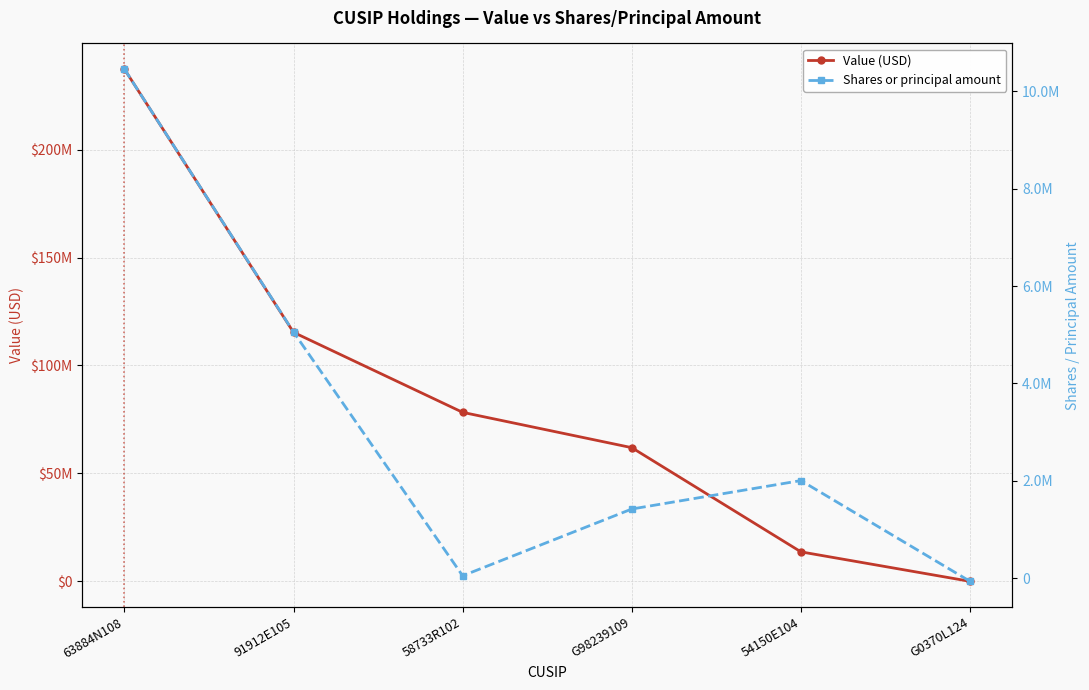

Is this an area chart (filled region under the line)?

No